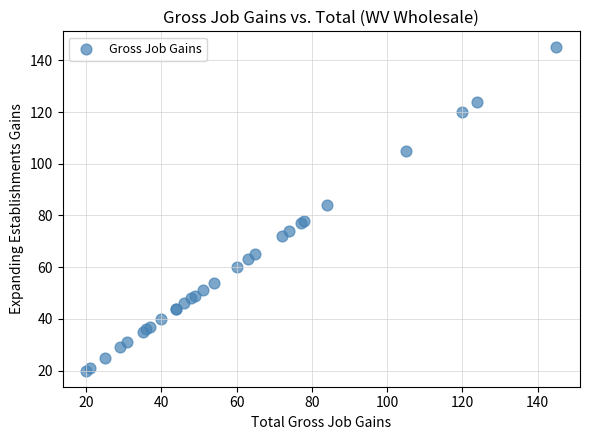

What Y value in the scatter plot is closest to 82?

84